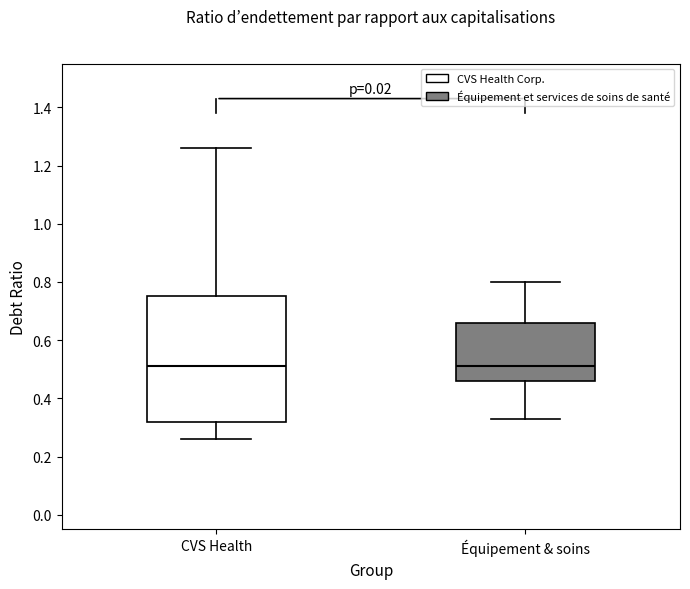

Where is the upper edge of the box for CVS Health on the y-axis? The values are not printed on the chart, so give them approximately, as read against the axis.

0.76